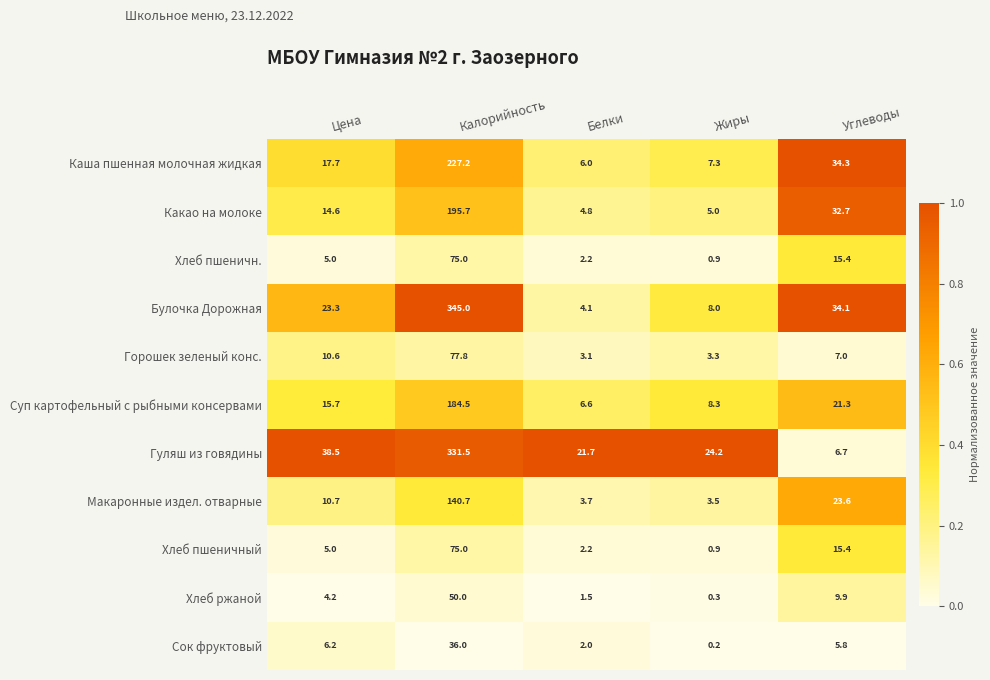

Which category has the lowest value across all series?

Жиры